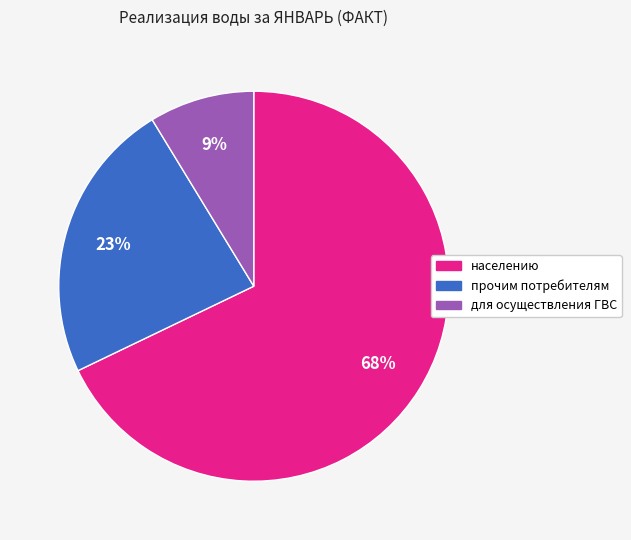

Count the number of slices in the pie.

3